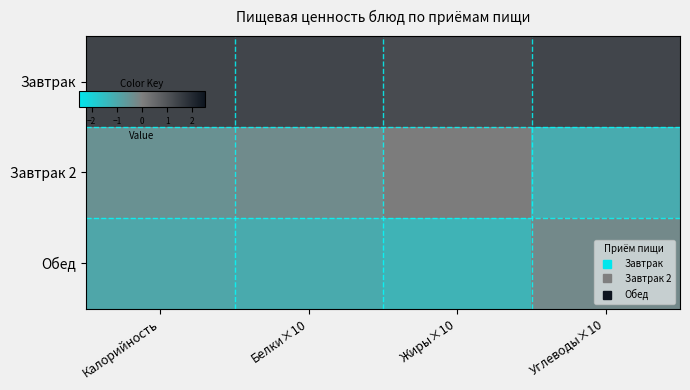

Reading left to right, transcribe all the data shown in this chart.

Завтрак: Калорийность=1.4	Белки×10=1.3	Жиры×10=1.2	Углеводы×10=1.3
Завтрак 2: Калорийность=-0.4	Белки×10=-0.3	Жиры×10=0.1	Углеводы×10=-1.1
Обед: Калорийность=-0.9	Белки×10=-1.0	Жиры×10=-1.3	Углеводы×10=-0.3